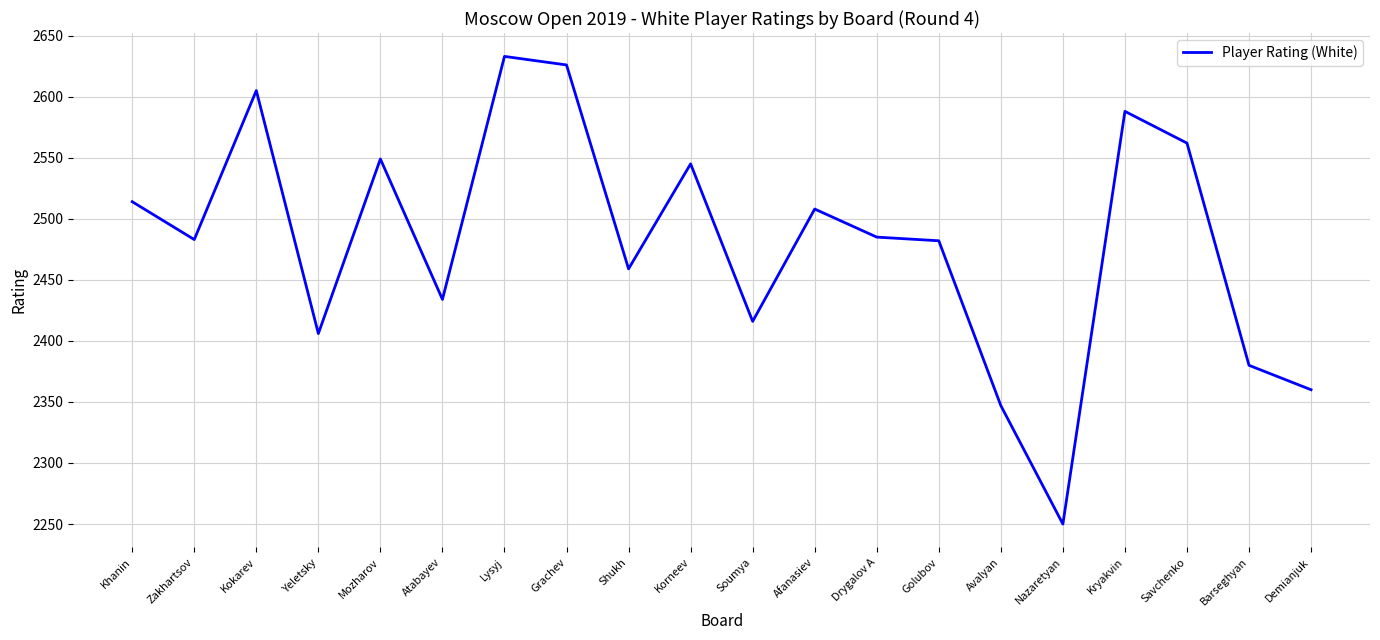

What position from the left is Zakhartsov?

2